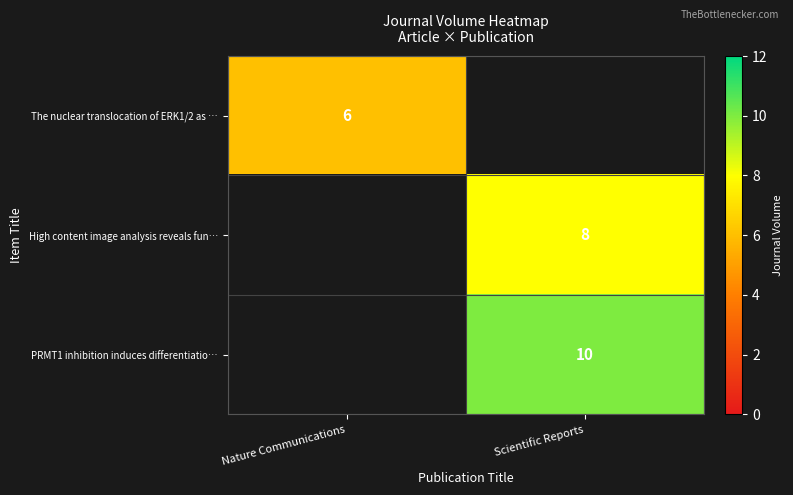

The PRMT1 inhibition induces differentiatio… series shows 10 at Scientific Reports. True or false?

True